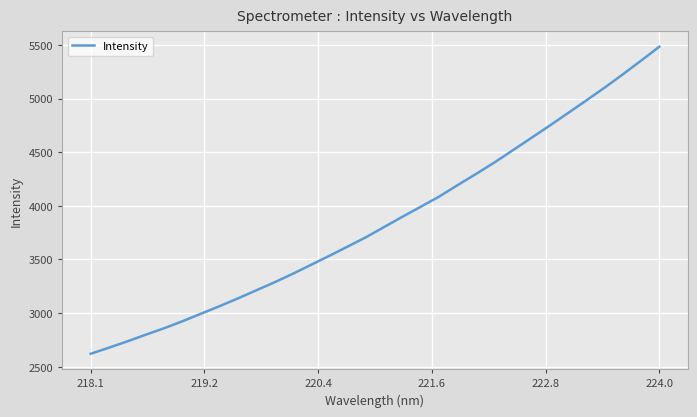

What is the difference between the maximum and minimum values?

2862.6